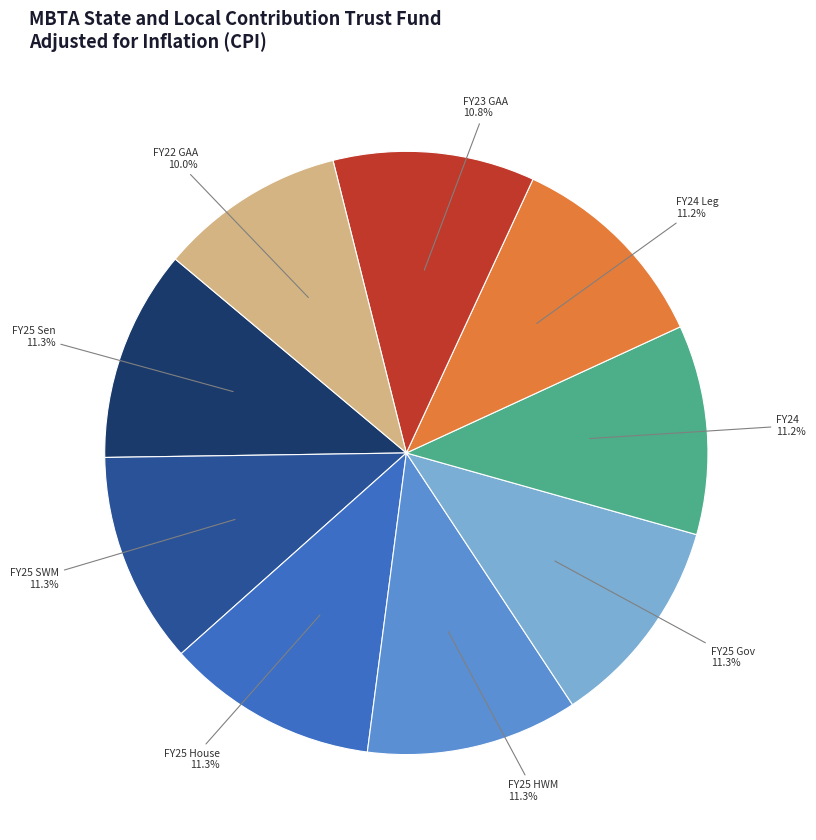

Is there a majority slice in this chart?

No